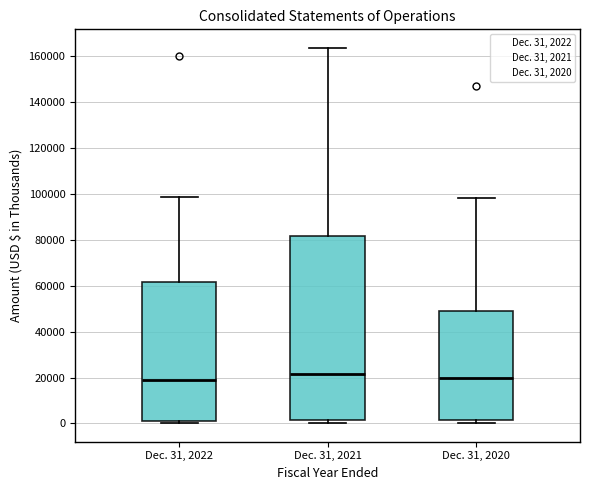

Reading left to right, transcribe this box plot: for each box, give where its median line is, the range the box spans, and where its two whiskers end, as read against the y-axis. The values are not printed on the chart, so give them approximately, as read against the axis.

Dec. 31, 2022: median 18000, box 2000 to 62000, whiskers 0 to 98000
Dec. 31, 2021: median 22000, box 2000 to 82000, whiskers 0 to 164000
Dec. 31, 2020: median 20000, box 2000 to 50000, whiskers 0 to 98000